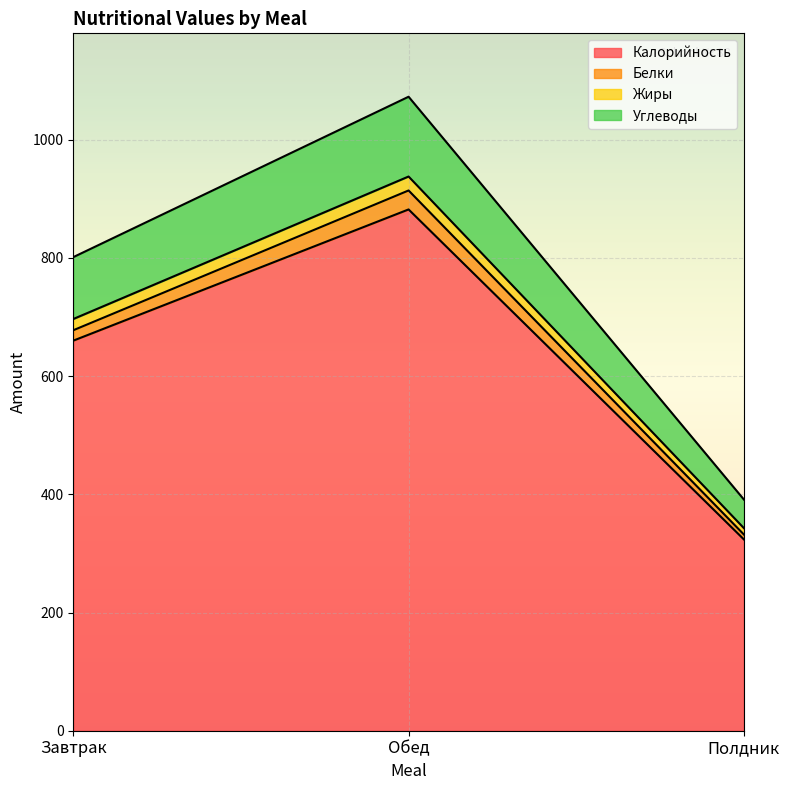

Is it true that Калорийность equals 100.8 at Полдник?

False